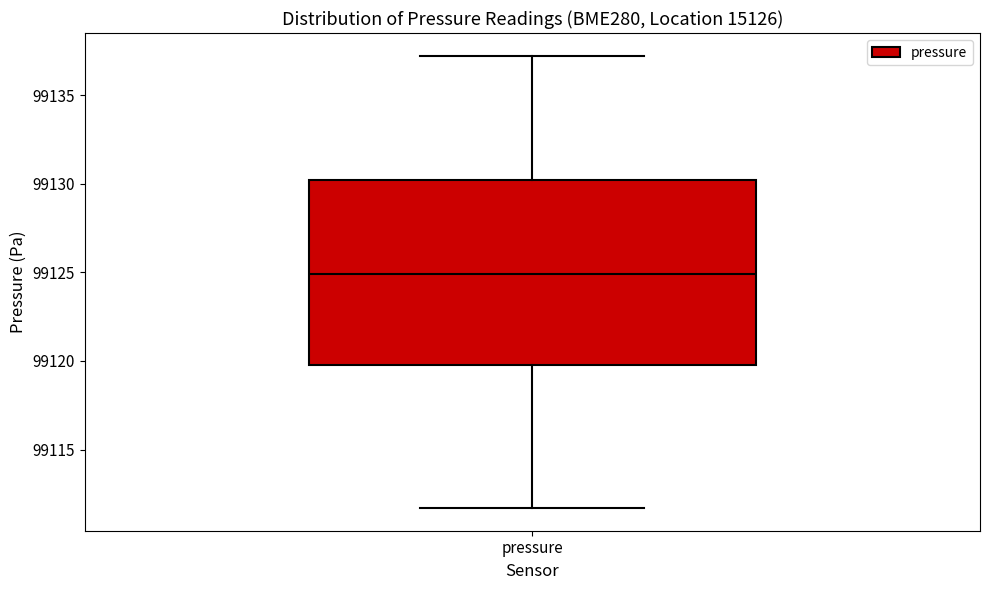

Transcribe this box plot: give where the median line is, the range the box spans, and where the two whiskers end, as read against the y-axis. The values are not printed on the chart, so give them approximately, as read against the axis.

median 99125.0, box 99120.0 to 99130.0, whiskers 99111.5 to 99137.5